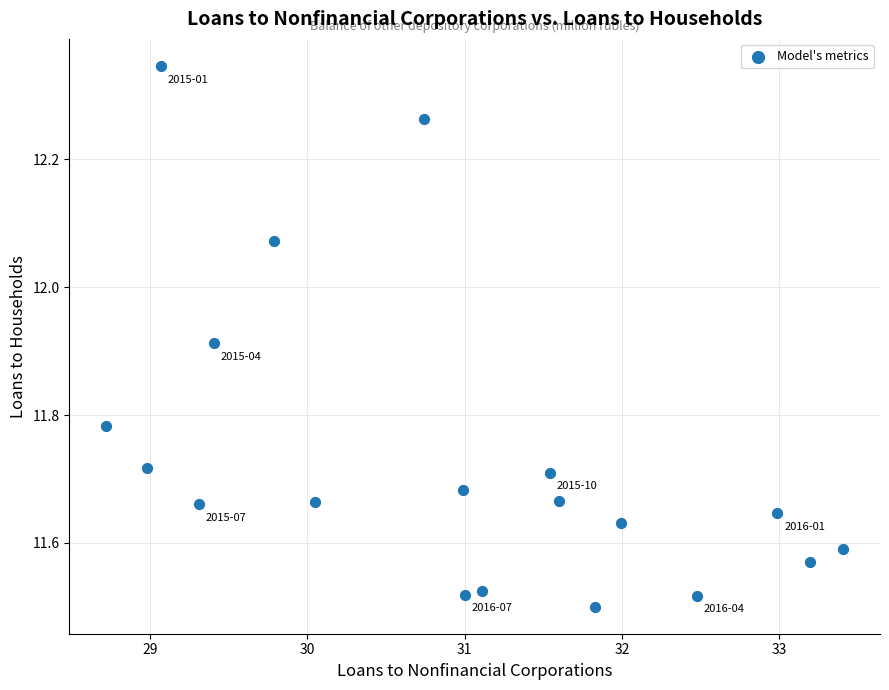

What is the range of X values (max minus min)?

4.7